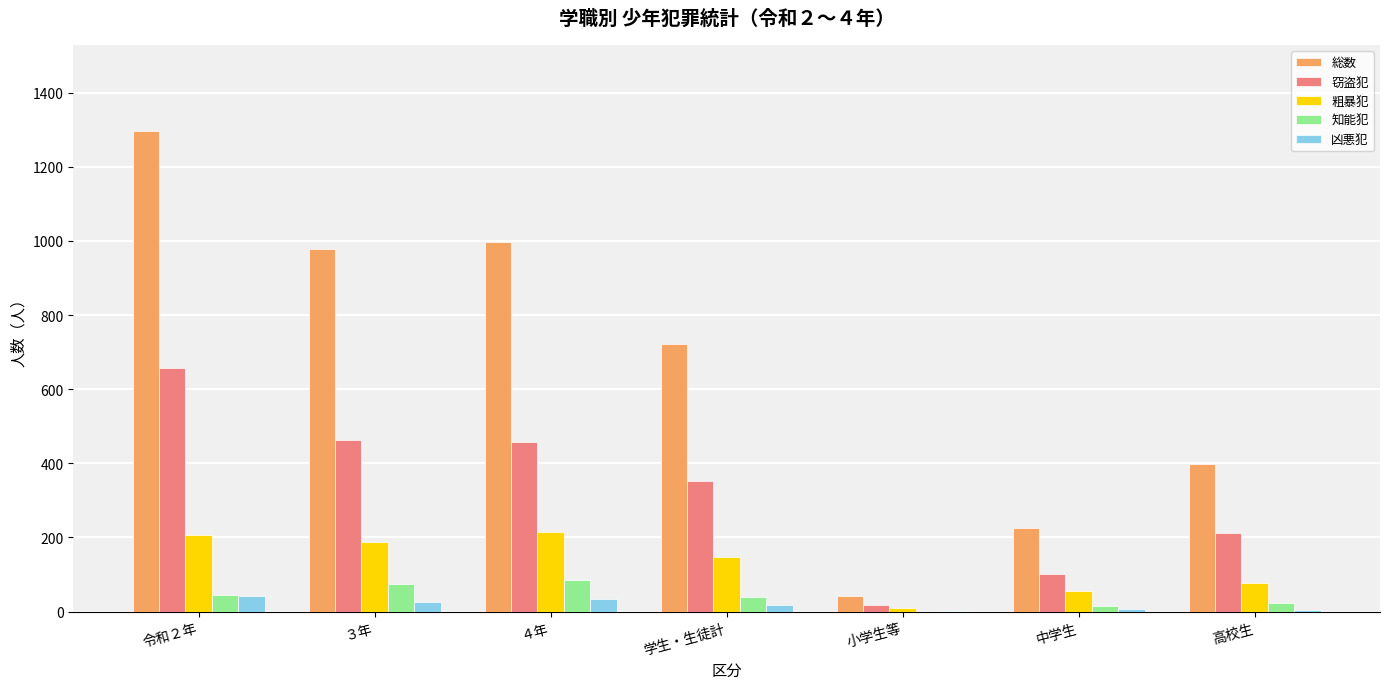

What is the total value across all series at ４年?

1785